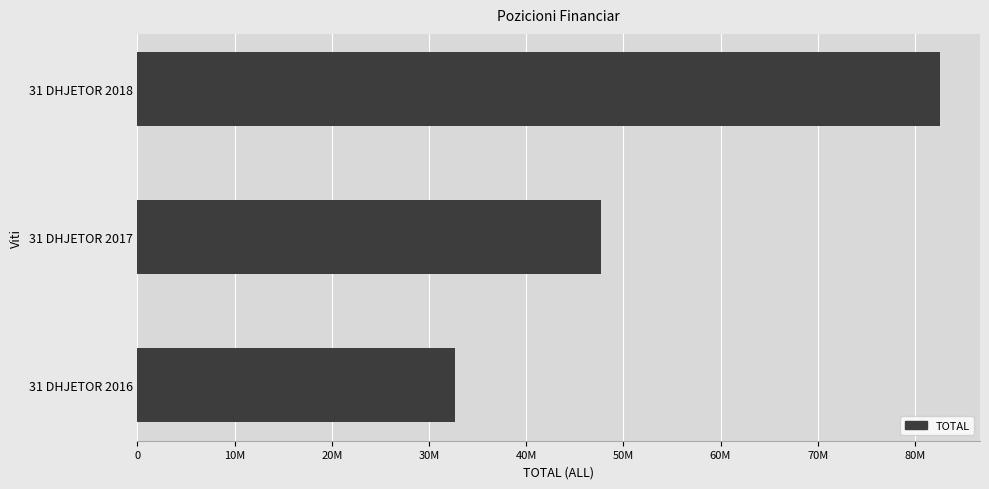

Does the chart contain any negative values?

No